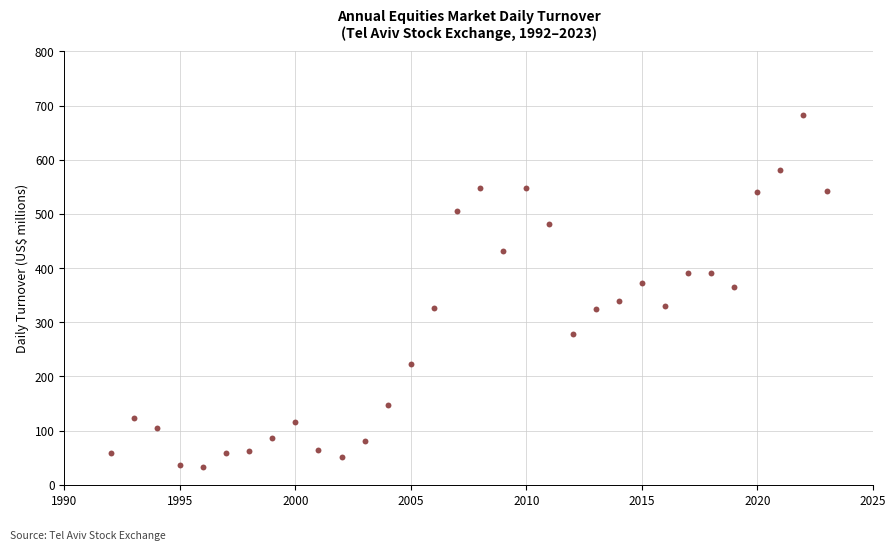

What is the range of Y values (max minus min)?

650